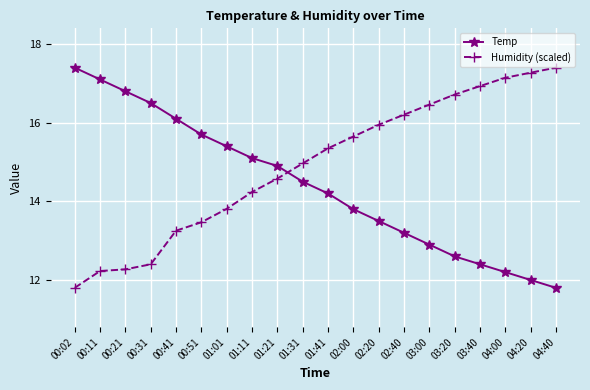

Between which two adjacent categories do Humidity (scaled) and Temp first intersect?

01:21 and 01:31